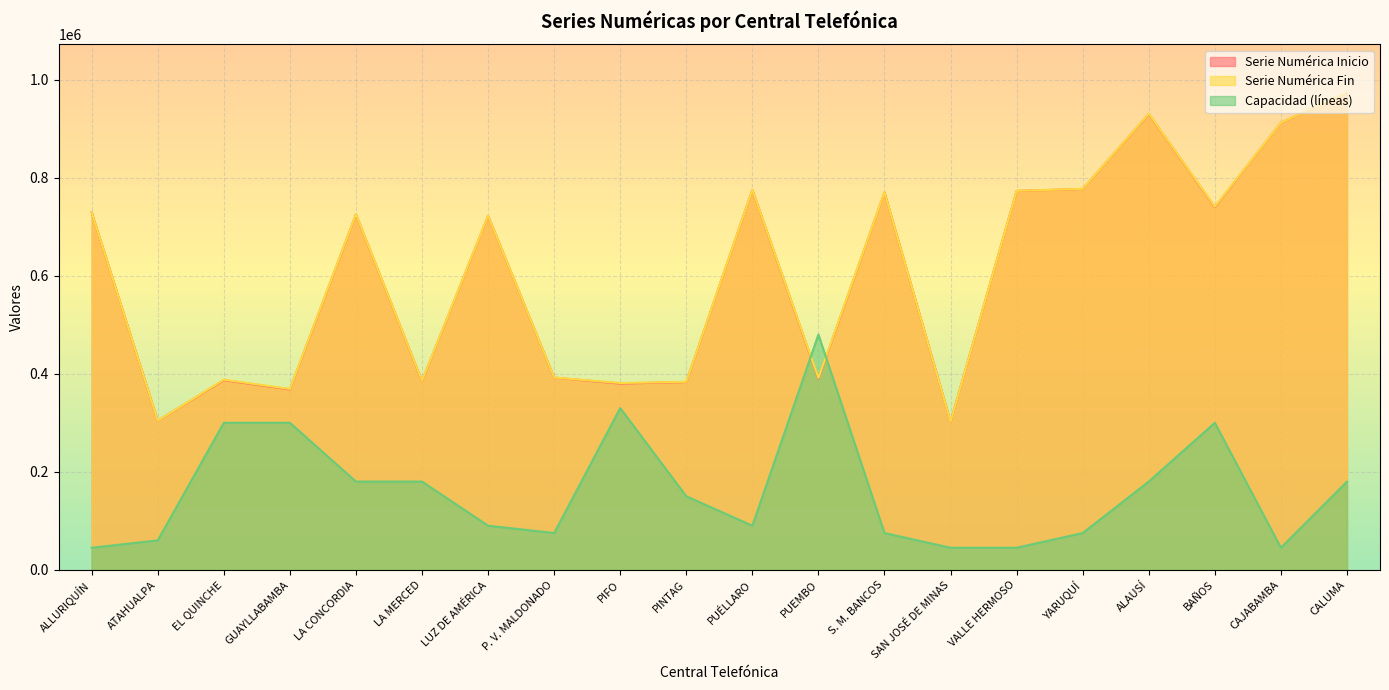

Where is Serie Numérica Fin nearest to the value 638474?

LUZ DE AMÉRICA